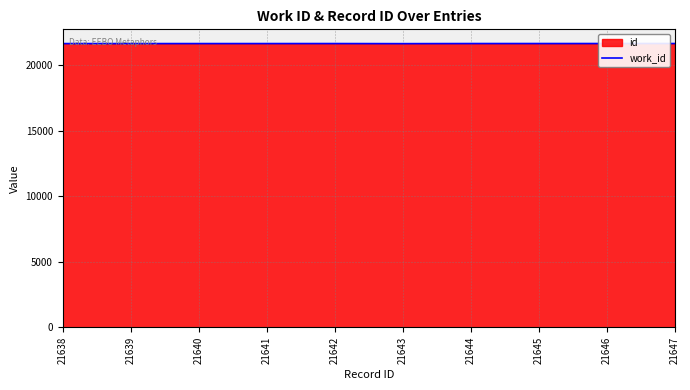

What is the maximum value shown in the chart?

21647.0